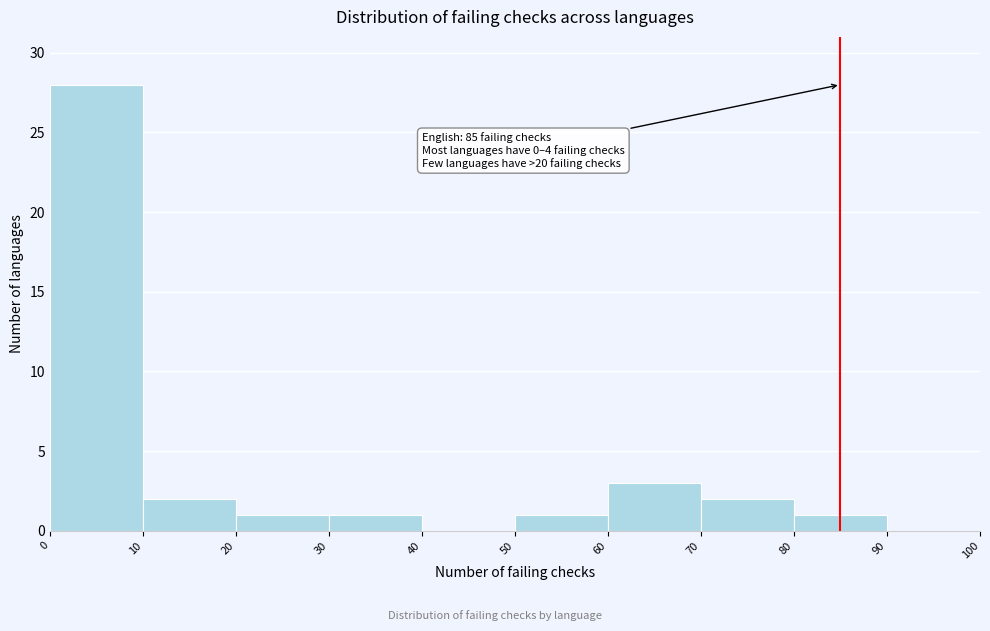

Over which range of the x-axis is the bar tallest?

0 to 10